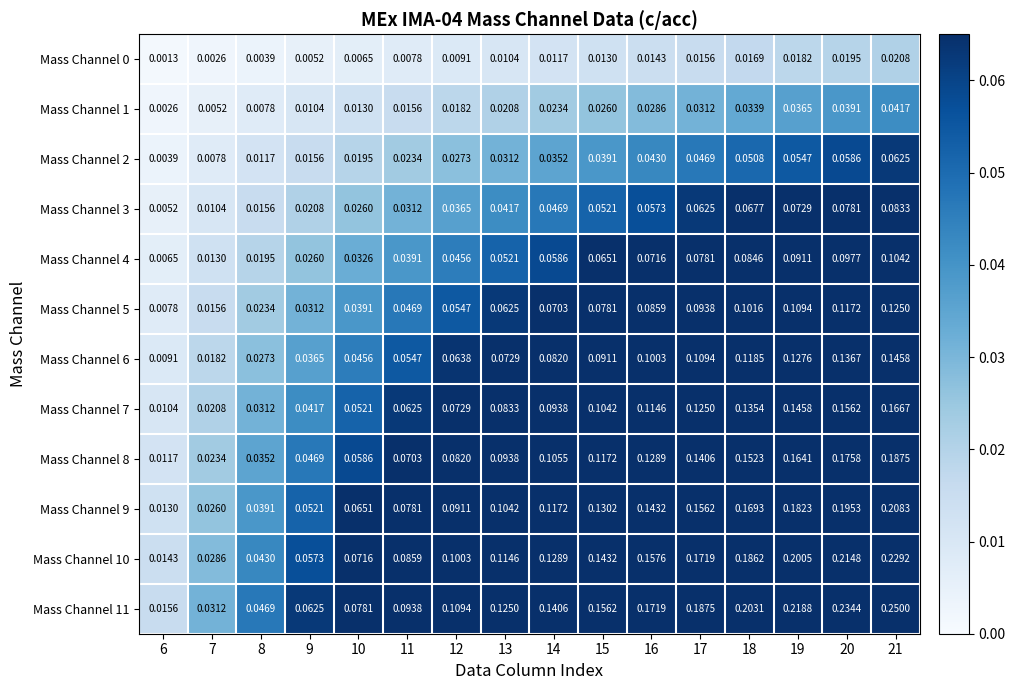

Is the value of Mass Channel 3 at 8 greater than the value of Mass Channel 10 at 19?

No